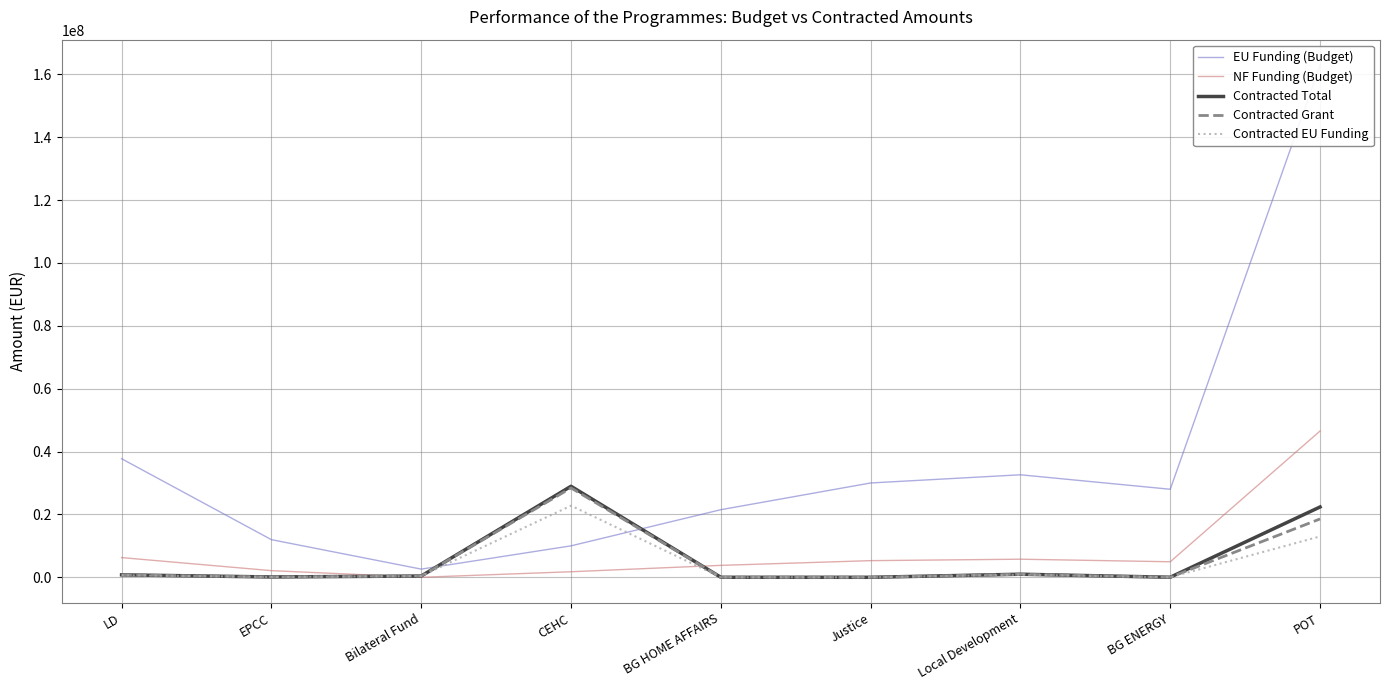

Which series has the largest total across all categories?

EU Funding (Budget)